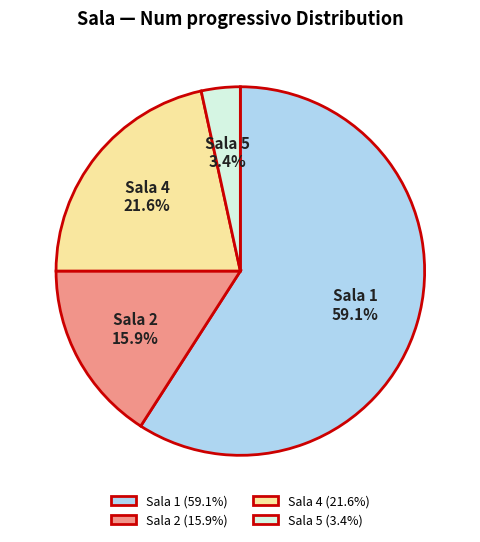

Rank the categories by value from highest to lowest.

Sala 1, Sala 4, Sala 2, Sala 5